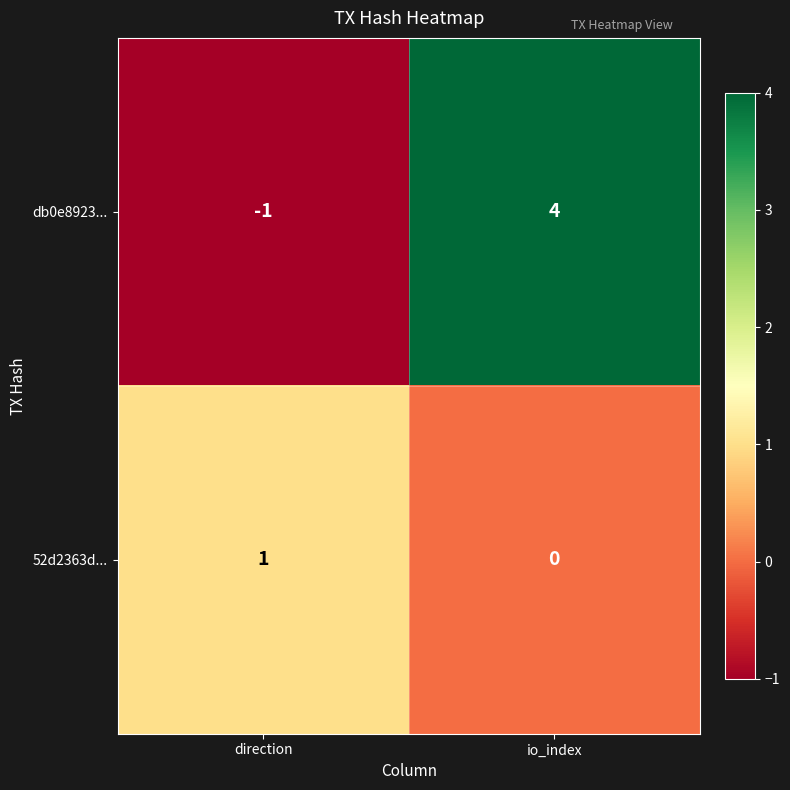

What is the smallest value displayed?

-1